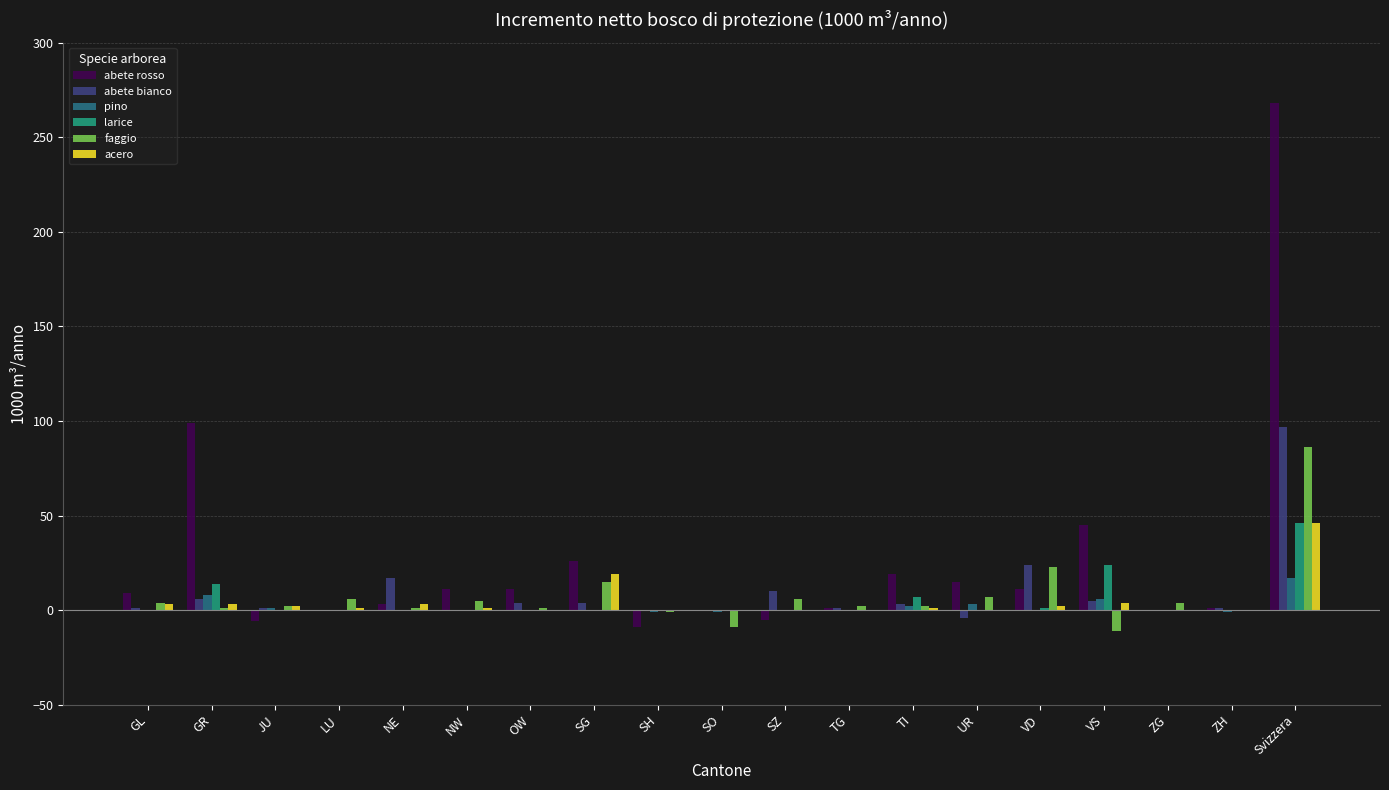

What is the maximum value shown in the chart?

268